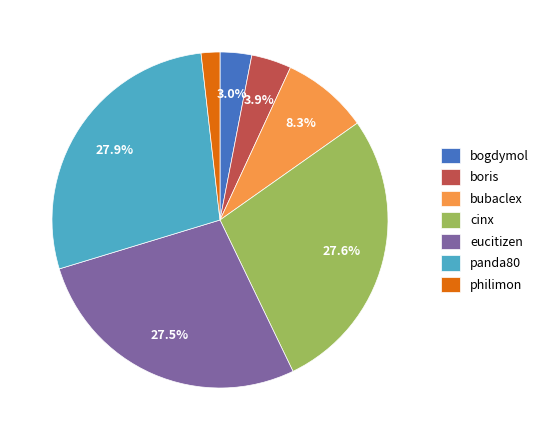

Does cinx account for over 50% of the chart?

No